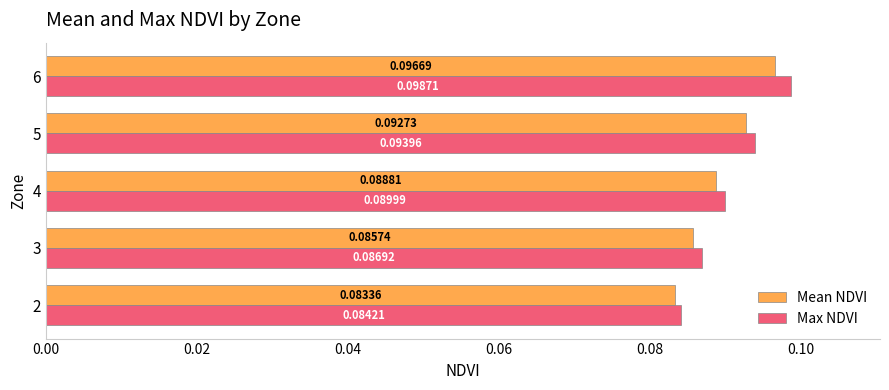

Which series has the widest spread of values?

Max NDVI